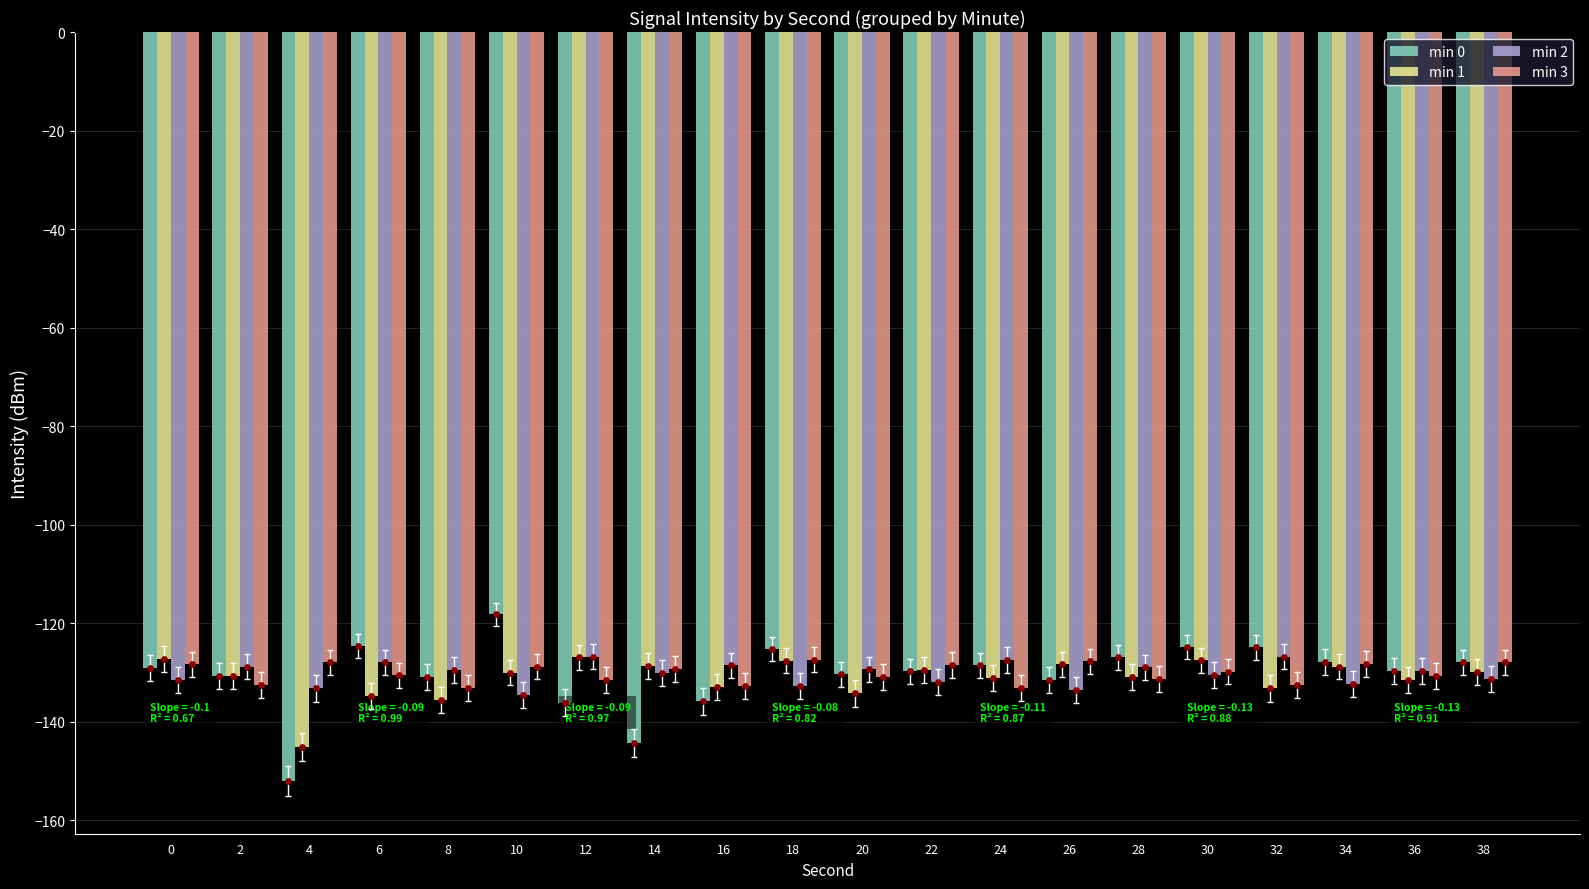

At which category is the sum across all series the highest?

10